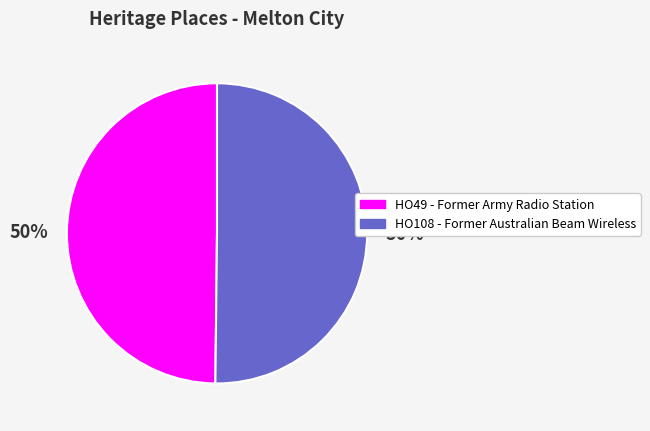

True or false: HO108 - Former Australian Beam Wireless accounts for 64% of the total.

False